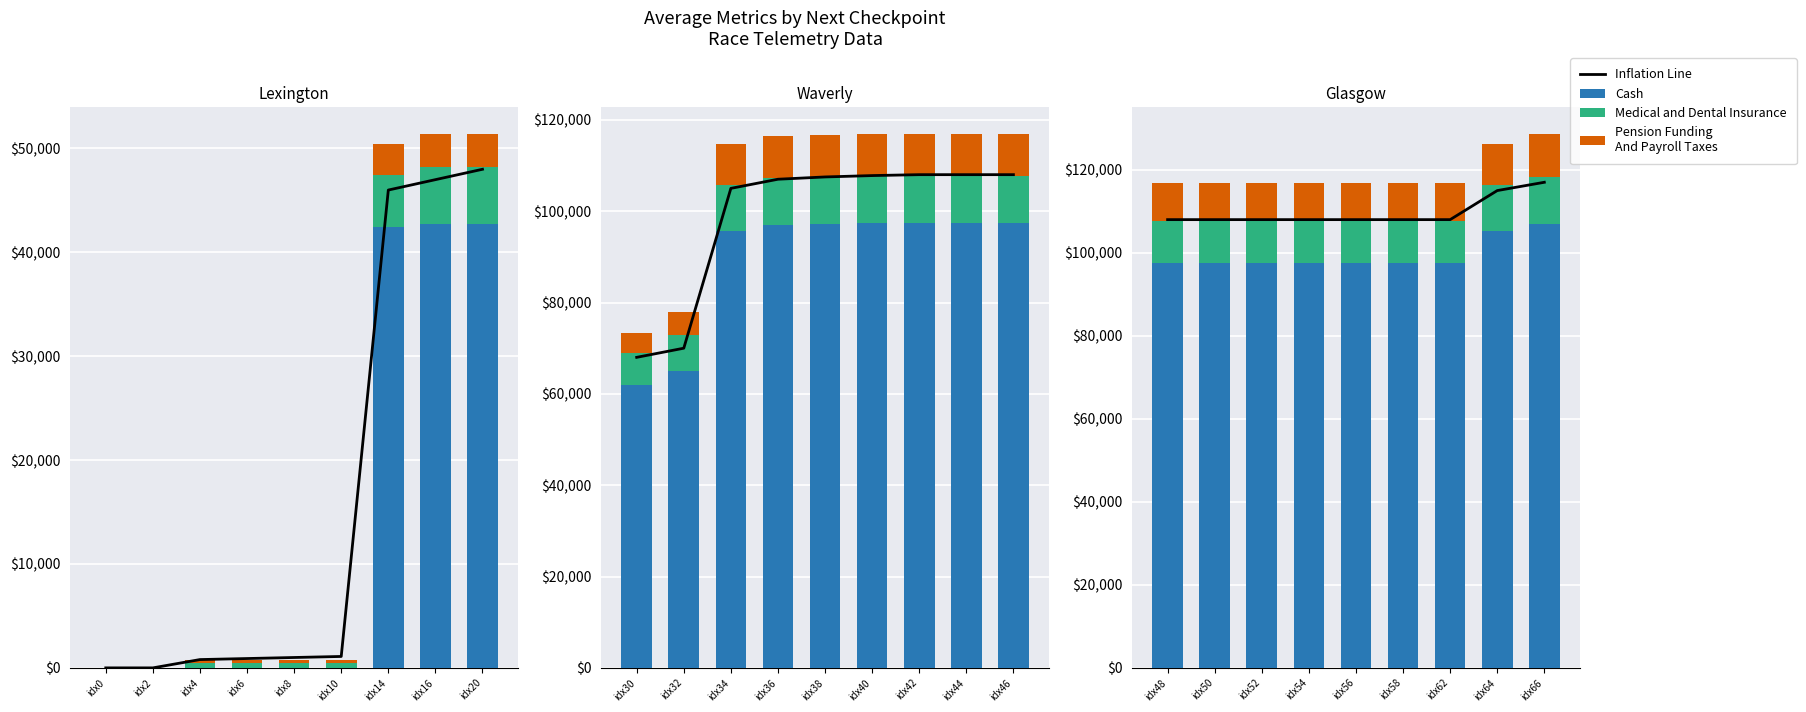

What is the average value of the Cash series?

99372